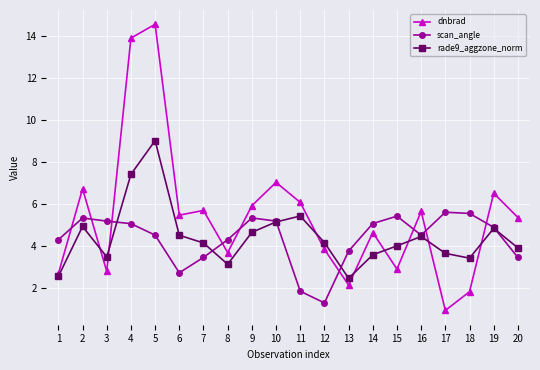

List the series in order of their peak value, lowest first.

scan_angle, rade9_aggzone_norm, dnbrad